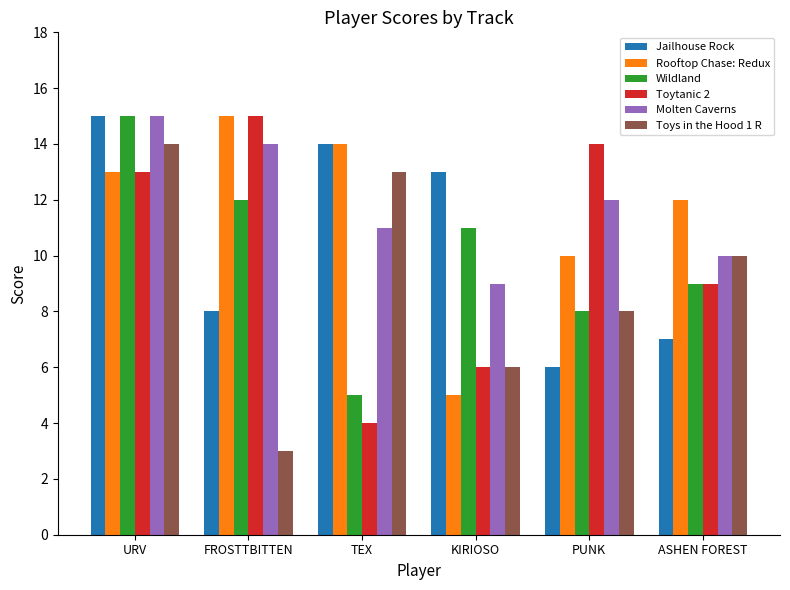

What is the difference between the Rooftop Chase: Redux values at TEX and ASHEN FOREST?

2